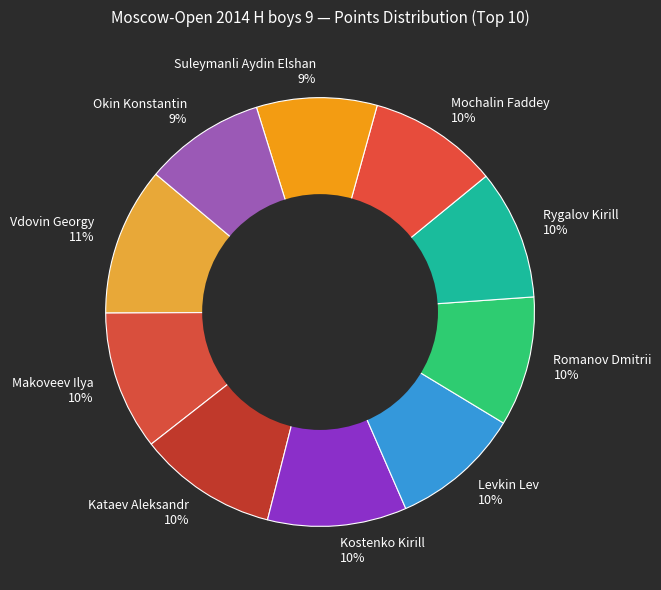

Is it true that Romanov Dmitrii is 1% of the pie?

False